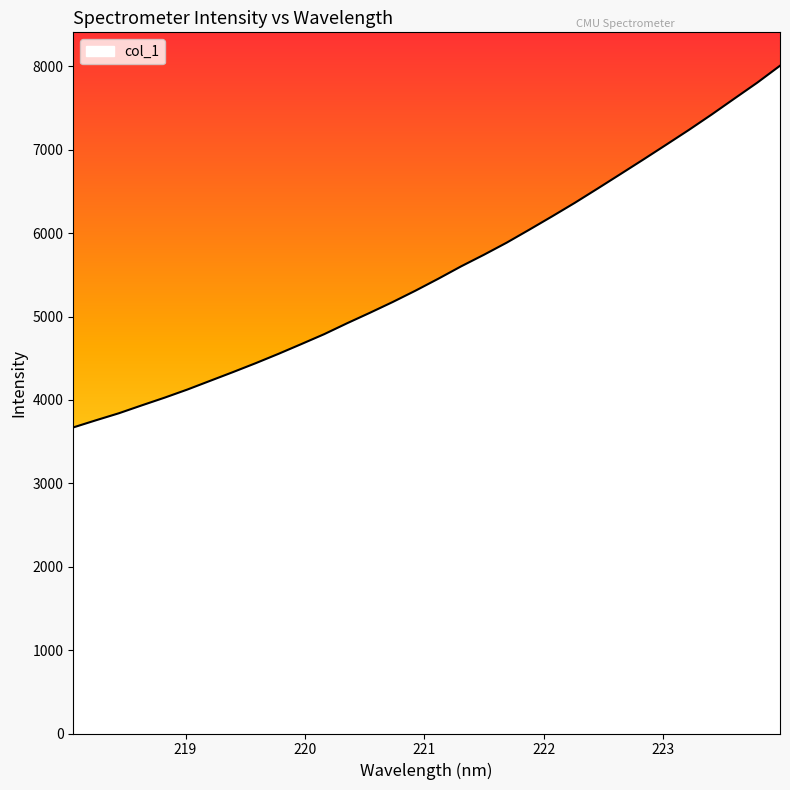

What is the greatest value displayed?

8007.9